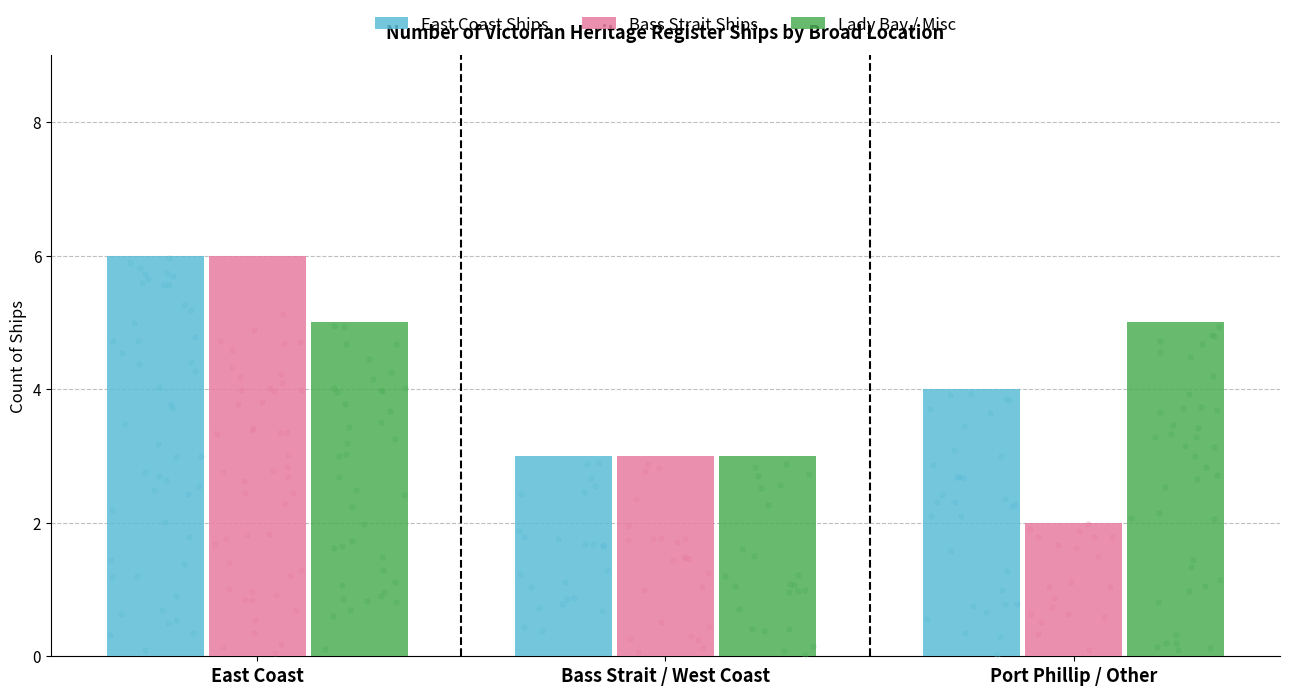

Which series has the largest total across all categories?

East Coast Ships